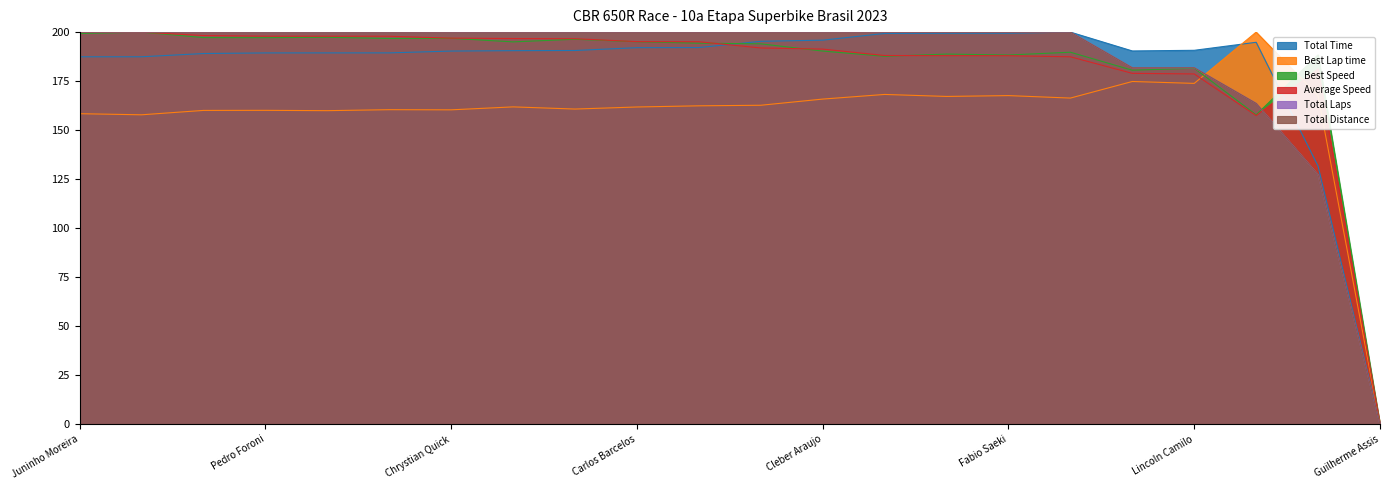

What are all the series names shown in the legend?

Total Time, Best Lap time, Best Speed, Average Speed, Total Laps, Total Distance